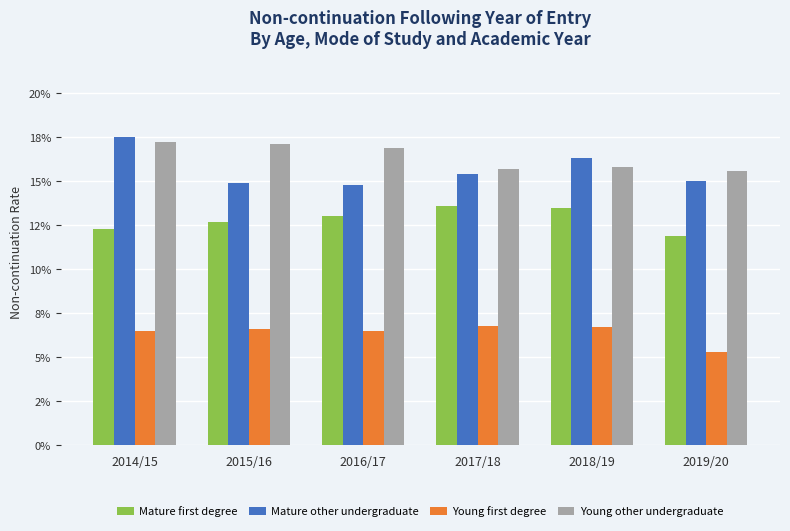

What is the spread (max minus min) of values at 2017/18?

0.1